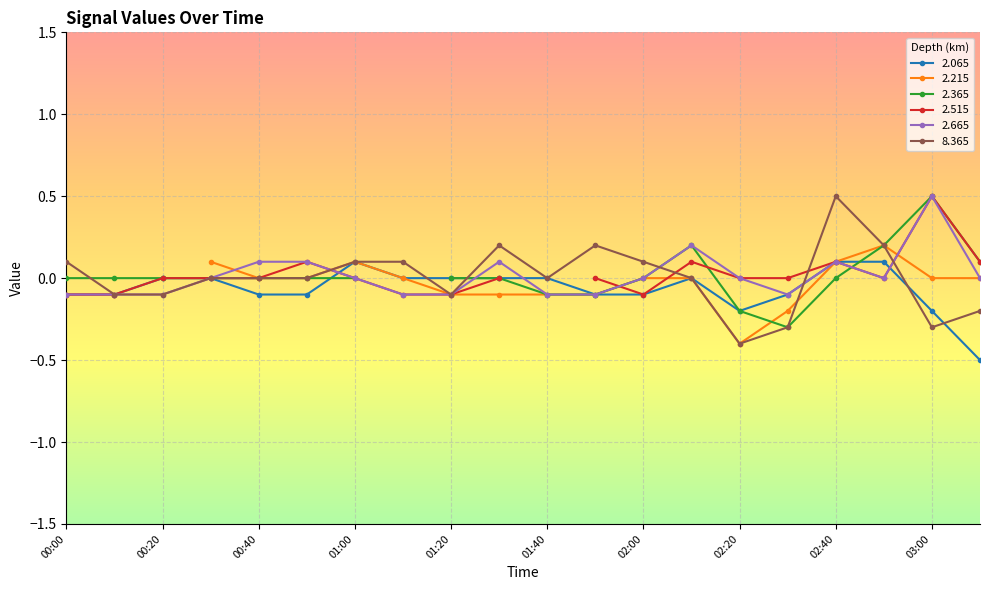

True or false: 2.065 has more than 0 points higher than both neighbors.

True